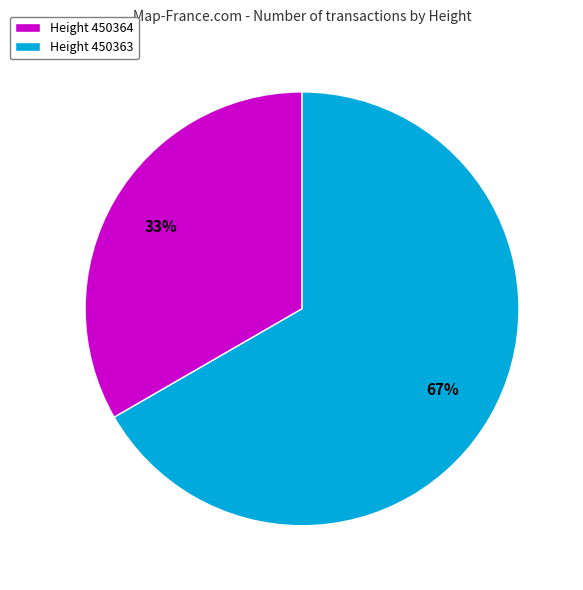

Which category has the smallest portion of the pie?

Height 450364